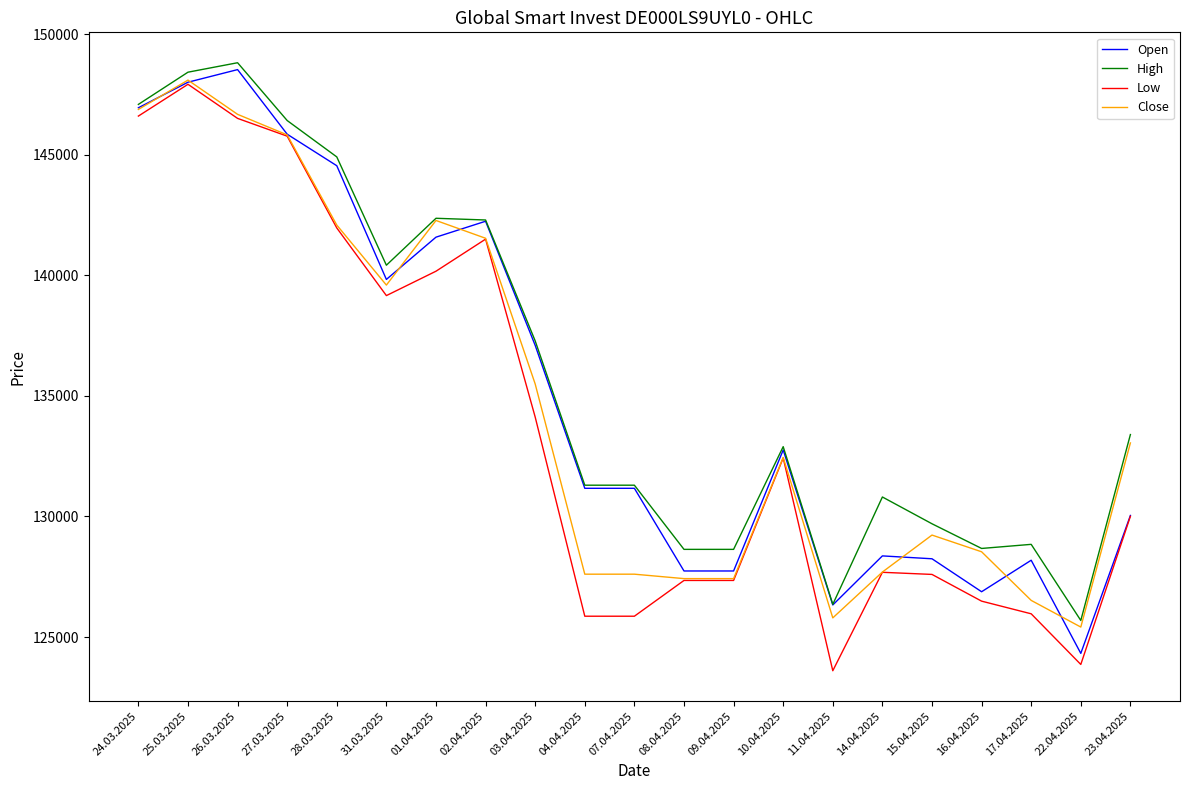

At how many categories does at least one series exceed 126761?

19